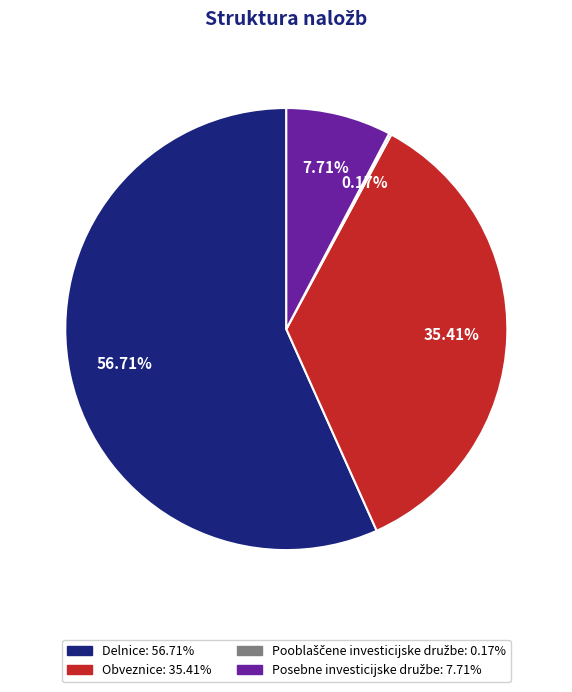

Which category has the biggest portion of the pie?

Delnice